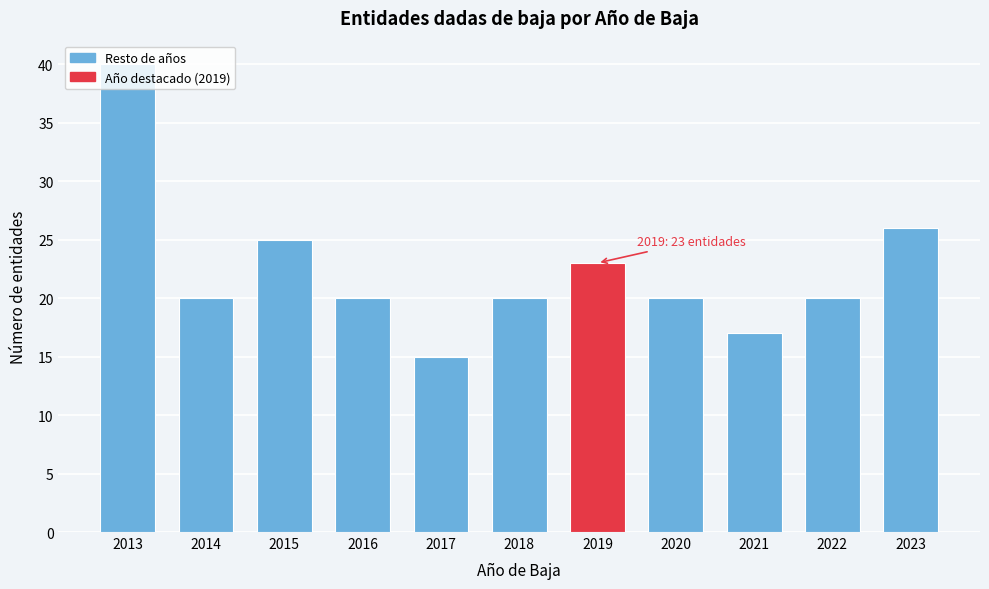

What is the value of the 7th bar from the left?

23